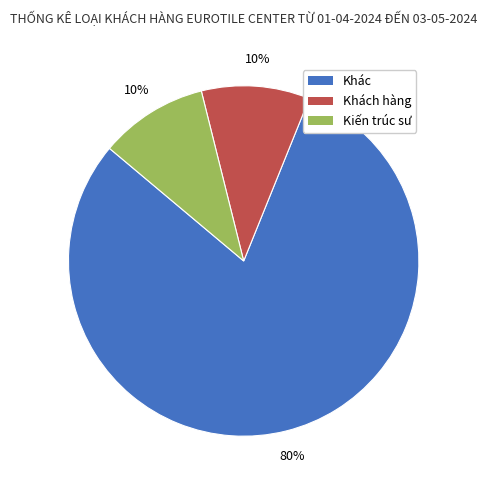

Is there any slice that represents more than half of the pie?

Yes